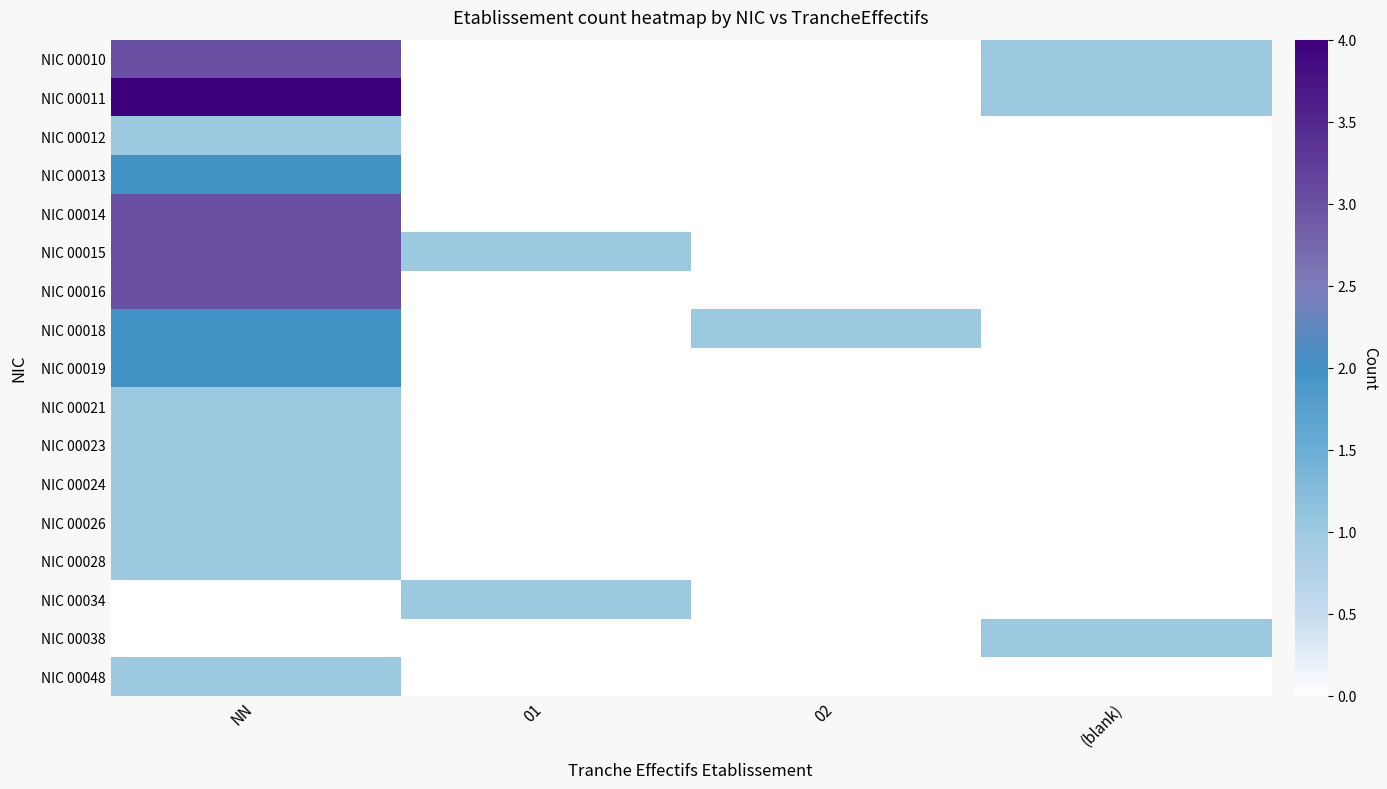

Which series has the largest total across all categories?

NIC 00011